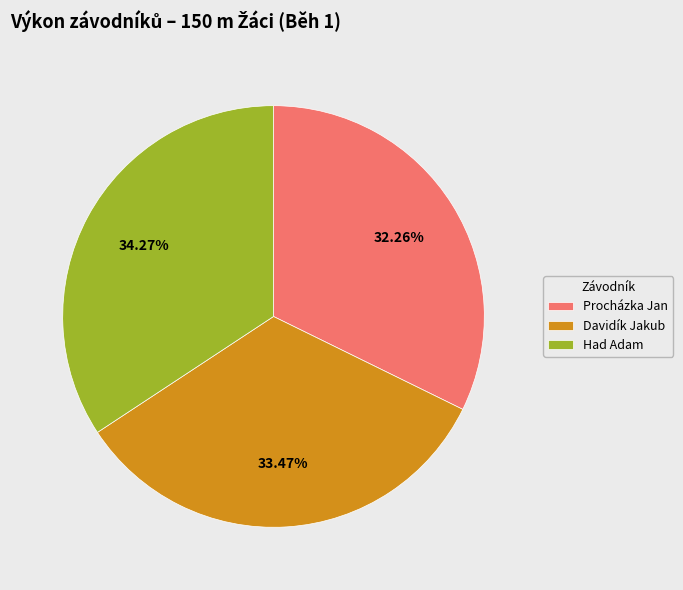

To the nearest percent, what portion does Davidík Jakub represent?

33%